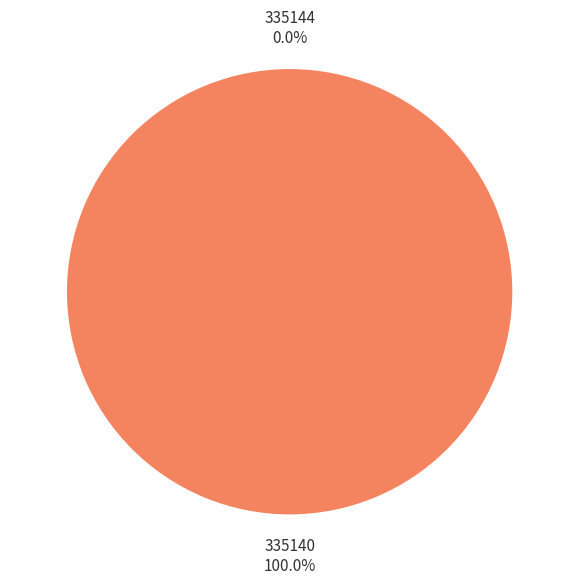

True or false: 335140 accounts for 94% of the total.

False